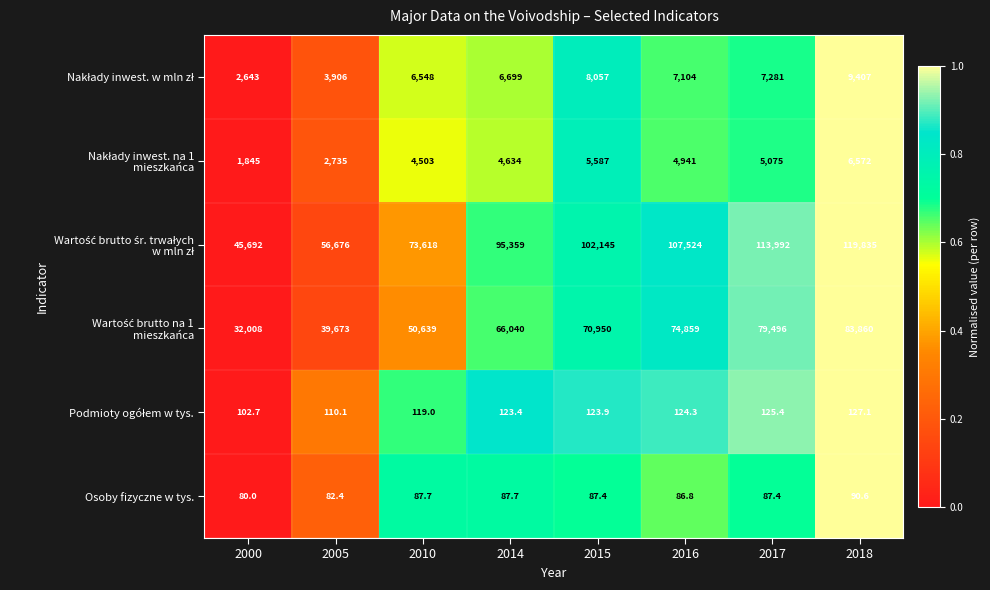

At which category is the sum across all series the highest?

2018